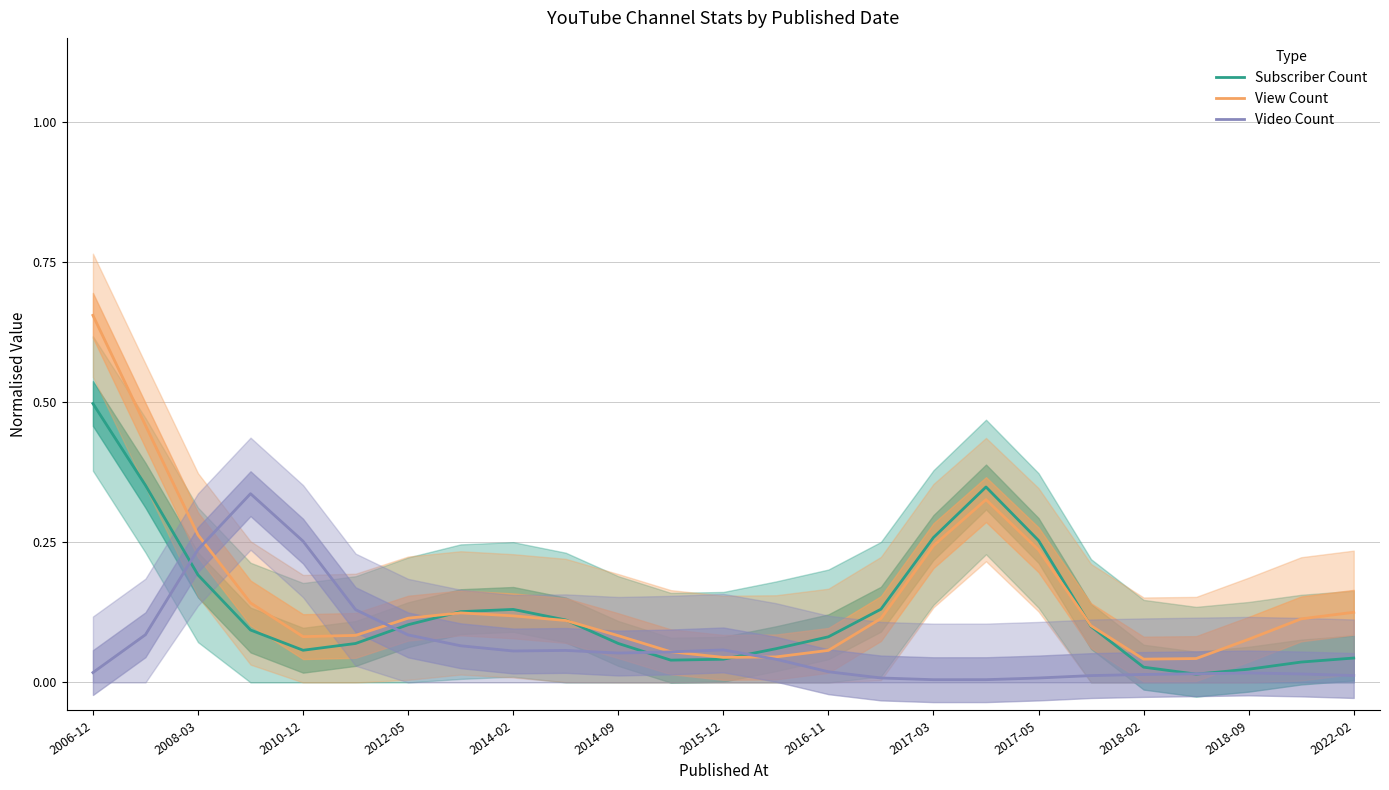

Which series has the widest spread of values?

View Count